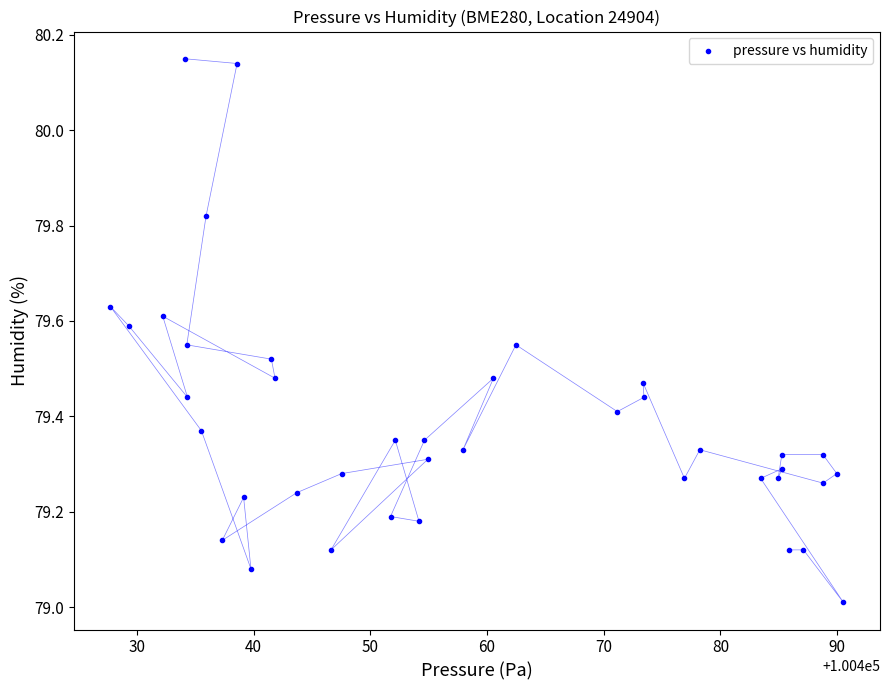

What is the range of Y values (max minus min)?

1.1